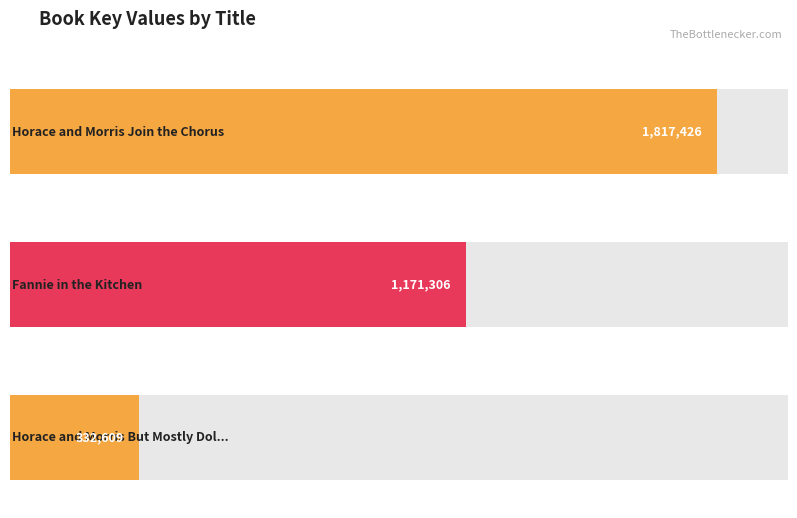

Where does the data first go above 1171306?

Horace and Morris Join the Chorus